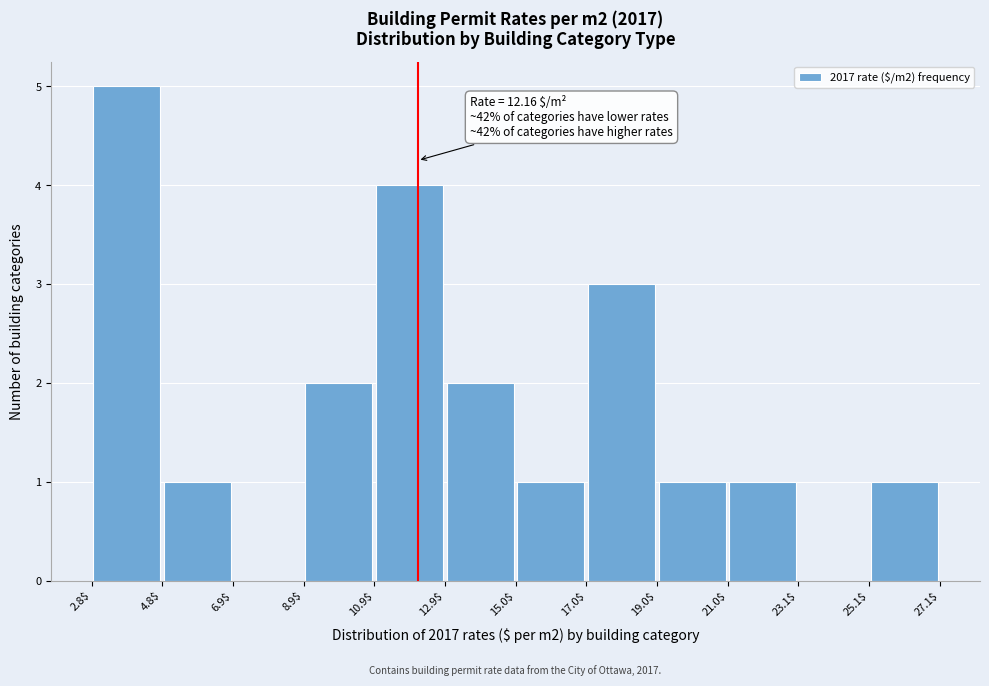

Which range on the x-axis has the tallest bar?

2.8$ to 4.8$